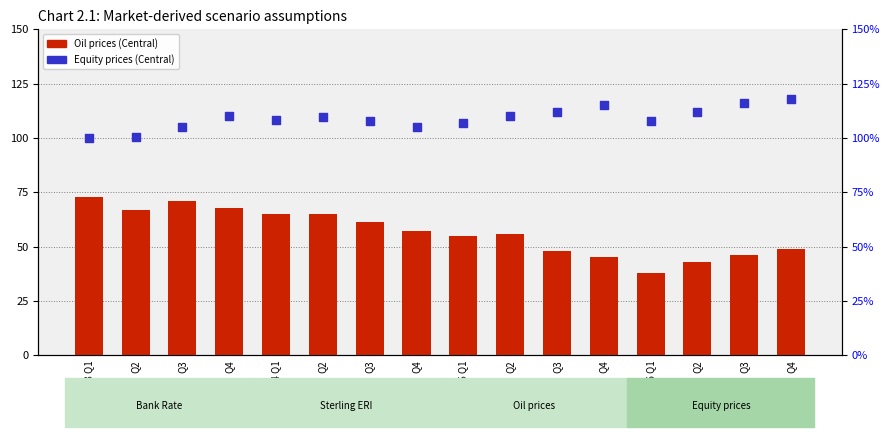

What are all the series names shown in the legend?

Oil prices (Central), Equity prices (Central)